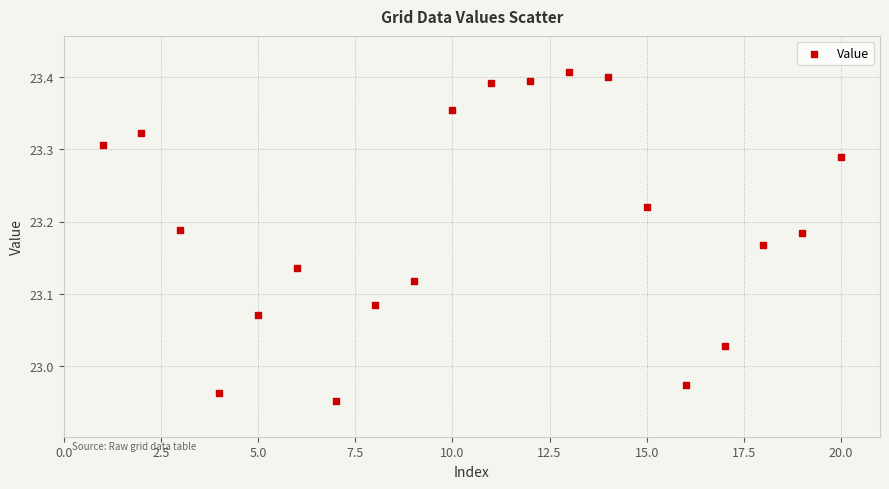

What is the range of X values (max minus min)?

19.0